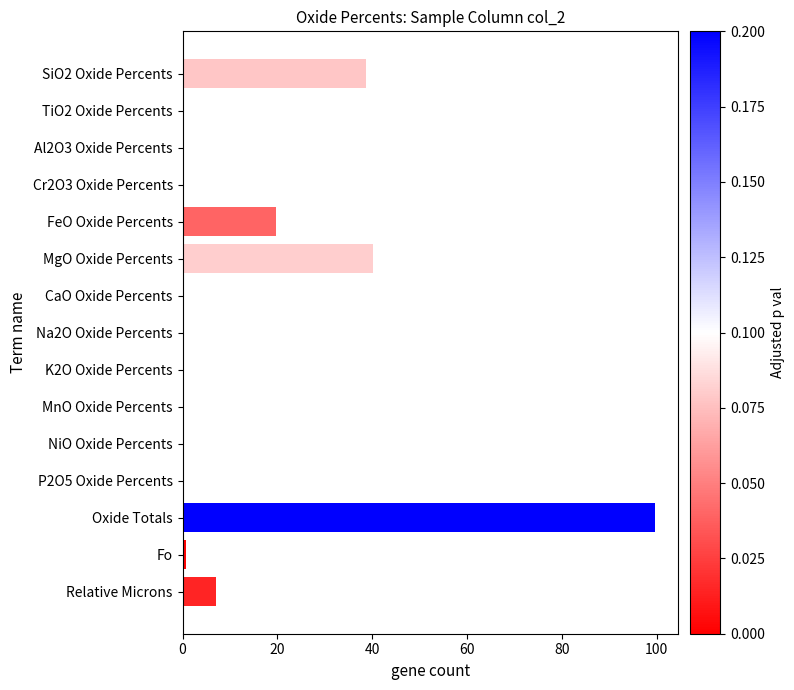

Which label corresponds to the largest value in the chart?

Oxide Totals